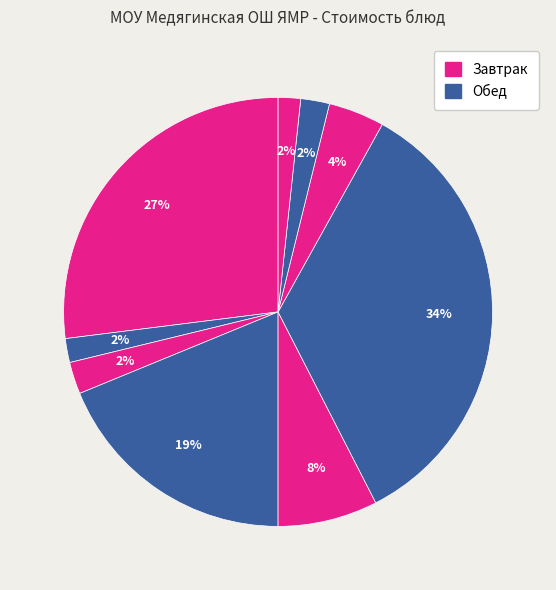

Which category has the biggest portion of the pie?

Плов